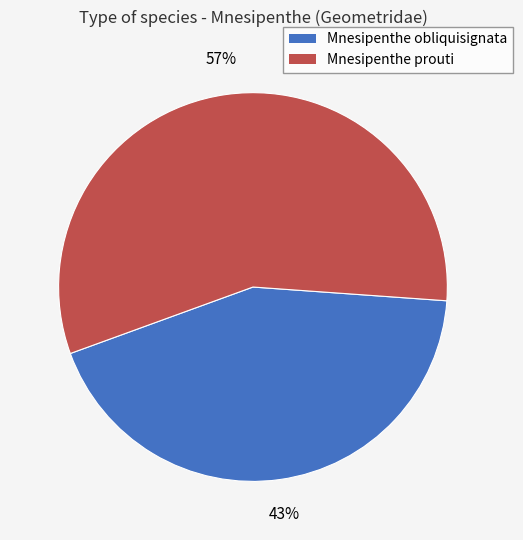

To the nearest percent, what percentage of the pie is Mnesipenthe obliquisignata?

43%